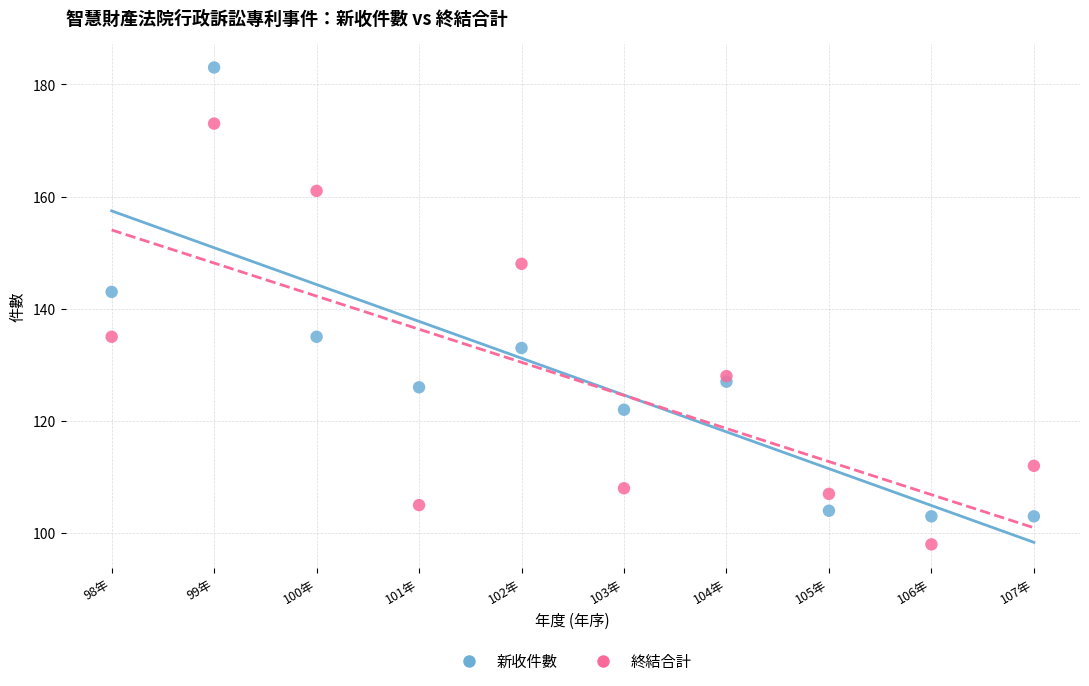

Which series contains the highest Y value?

新收件數